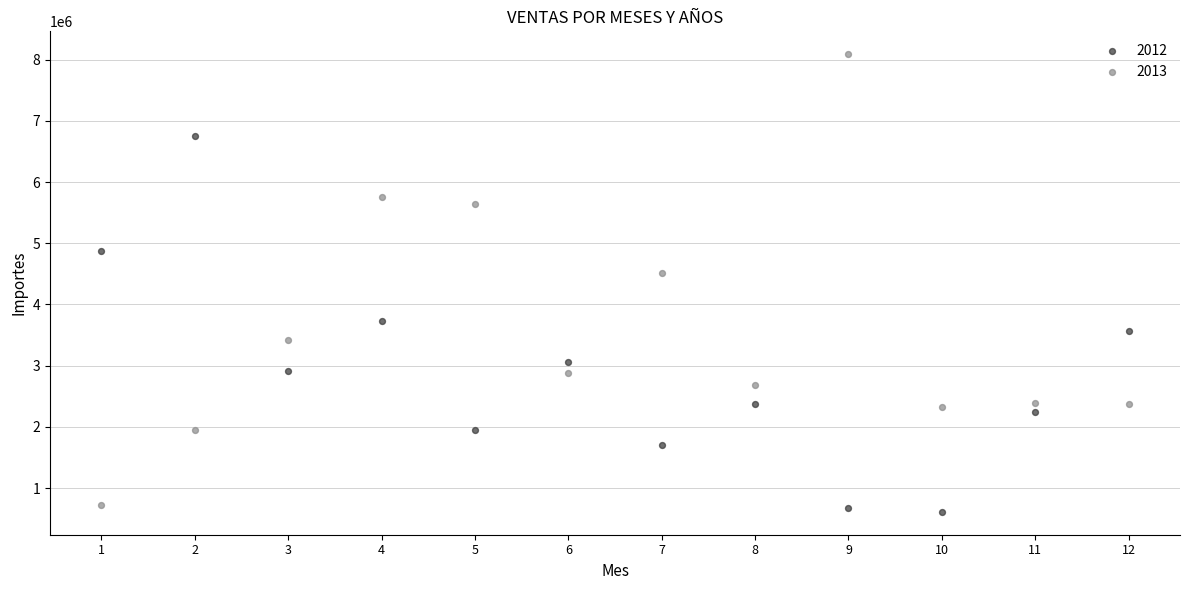

Which series contains the lowest Y value?

2012